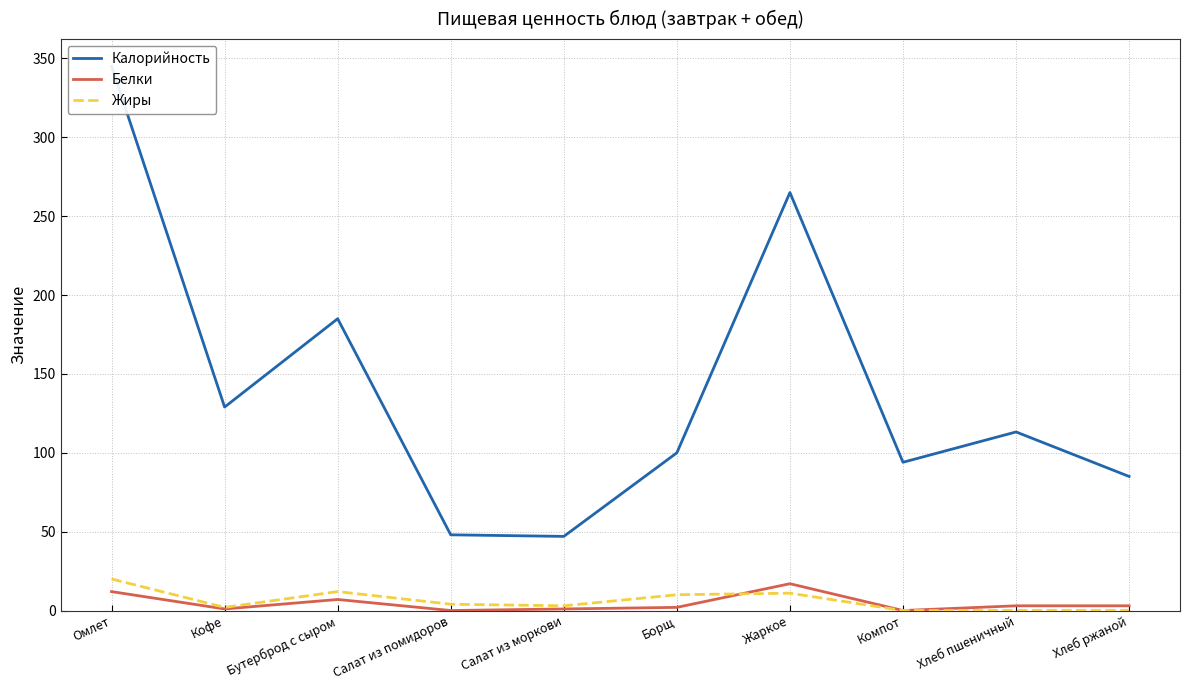

At which label is Жиры closest to 10?

Борщ